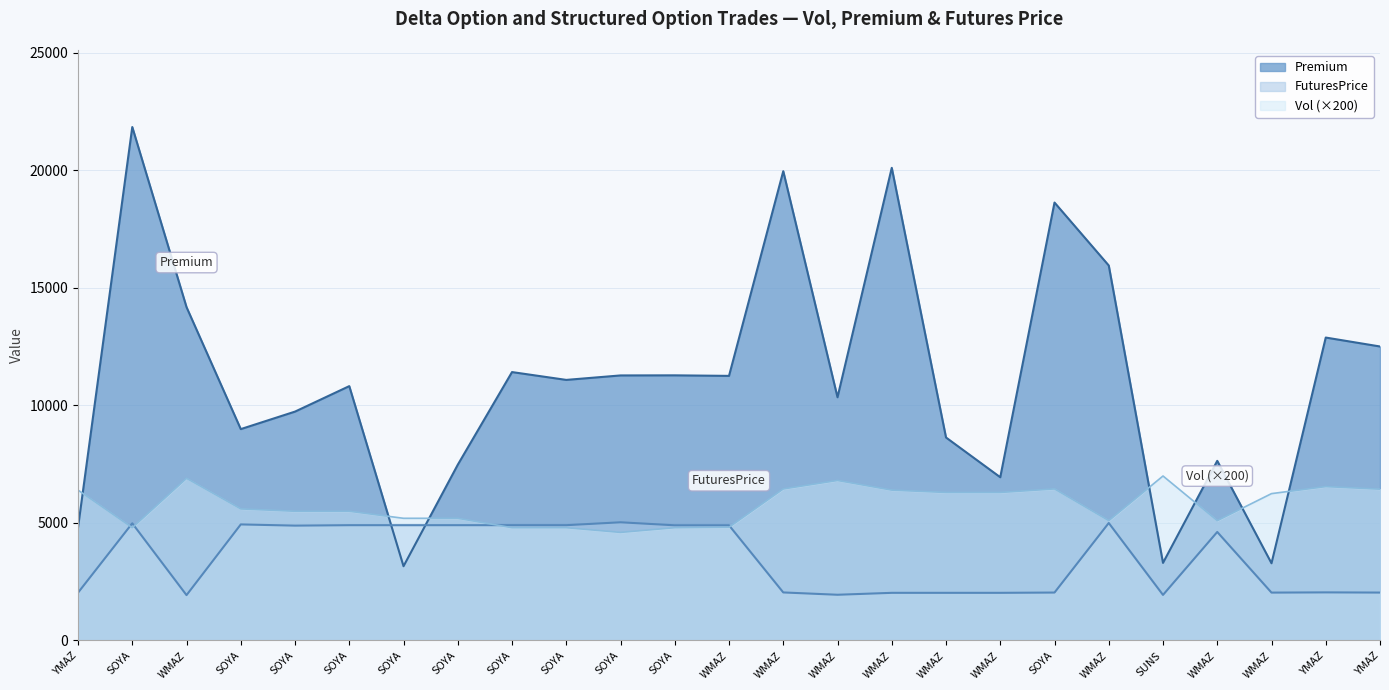

Reading left to right, what are all the values shown in this chart?

Vol: YMAZ=6400.0	SOYA=4800.0	WMAZ=6900.0	SOYA=5600.0	SOYA=5500.0	SOYA=5500.0	SOYA=5200.0	SOYA=5200.0	SOYA=4800.0	SOYA=4800.0	SOYA=4600.0	SOYA=4800.0	WMAZ=4820.0	WMAZ=6450.0	WMAZ=6810.0	WMAZ=6400.0	WMAZ=6300.0	WMAZ=6300.0	SOYA=6450.0	WMAZ=5100.0	SUNS=7000.0	WMAZ=5100.0	WMAZ=6250.0	YMAZ=6550.0	YMAZ=6440.0
Premium: YMAZ=4805.0	SOYA=21850.0	WMAZ=14186.0	SOYA=8995.0	SOYA=9740.0	SOYA=10824.0	SOYA=3160.0	SOYA=7479.0	SOYA=11422.0	SOYA=11089.0	SOYA=11279.0	SOYA=11283.0	WMAZ=11260.0	WMAZ=19970.0	WMAZ=10350.0	WMAZ=20113.0	WMAZ=8638.0	WMAZ=6947.0	SOYA=18636.0	WMAZ=15957.0	SUNS=3302.0	WMAZ=7644.0	WMAZ=3286.0	YMAZ=12891.0	YMAZ=12511.0
FuturesPrice: YMAZ=2034.0	SOYA=4987.0	WMAZ=1930.0	SOYA=4939.0	SOYA=4888.0	SOYA=4906.7	SOYA=4906.7	SOYA=4906.7	SOYA=4906.7	SOYA=4906.7	SOYA=5030.0	SOYA=4901.4	WMAZ=4901.6	WMAZ=2044.6	WMAZ=1946.0	WMAZ=2028.0	WMAZ=2028.0	WMAZ=2028.0	SOYA=2040.0	WMAZ=5000.0	SUNS=1939.0	WMAZ=4618.0	WMAZ=2037.6	YMAZ=2047.0	YMAZ=2039.1